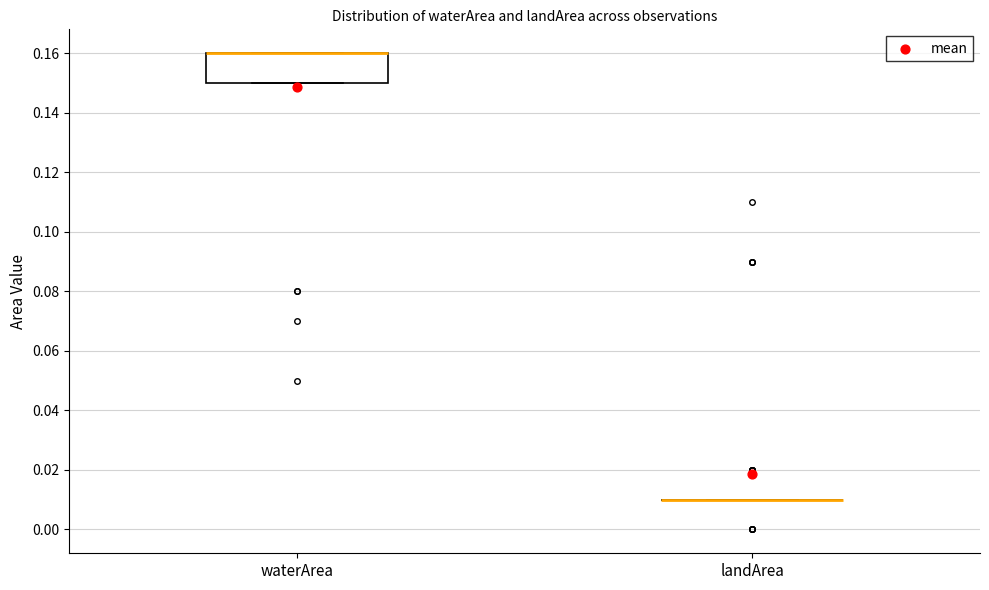

Which box is the tallest, from its lower edge to its upper edge?

waterArea